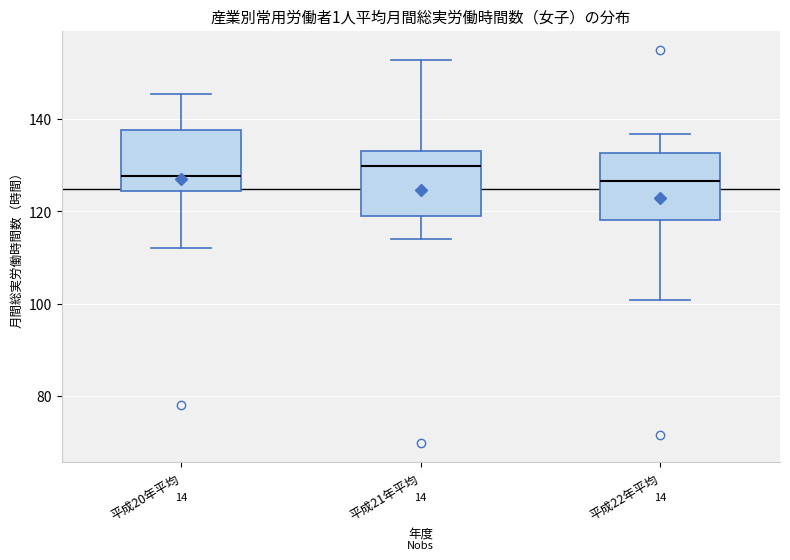

Reading left to right, transcribe this box plot: for each box, give where its median line is, the range the box spans, and where its two whiskers end, as read against the y-axis. The values are not printed on the chart, so give them approximately, as read against the axis.

平成20年平均: median 128, box 124 to 138, whiskers 112 to 146
平成21年平均: median 130, box 120 to 134, whiskers 114 to 152
平成22年平均: median 126, box 118 to 132, whiskers 100 to 136